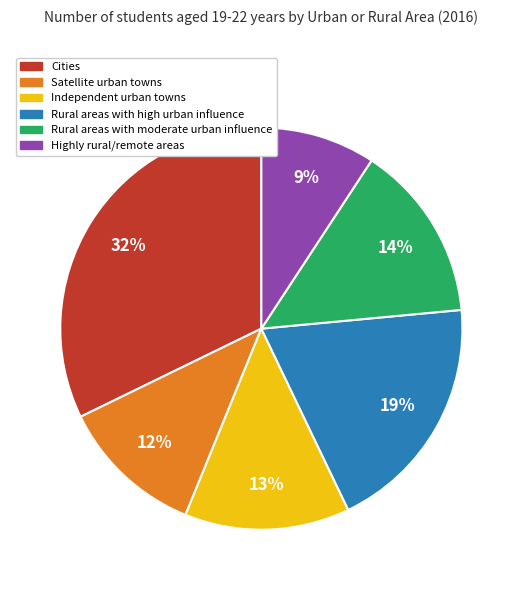

Count the number of slices in the pie.

6